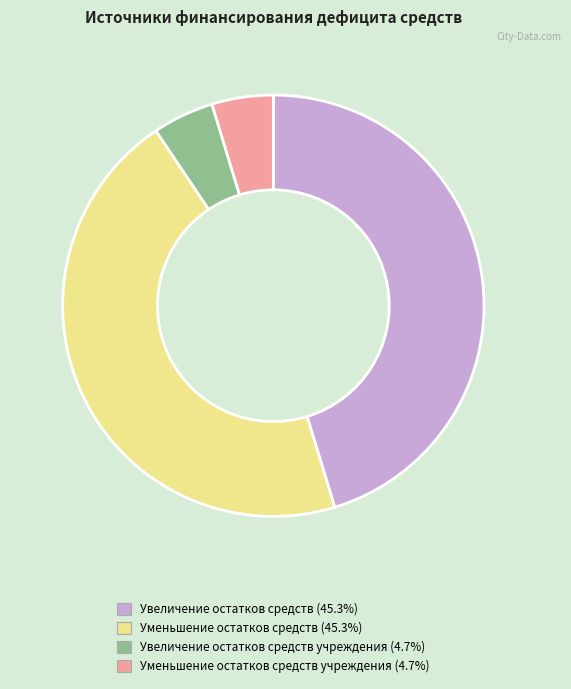

Is there a majority slice in this chart?

No